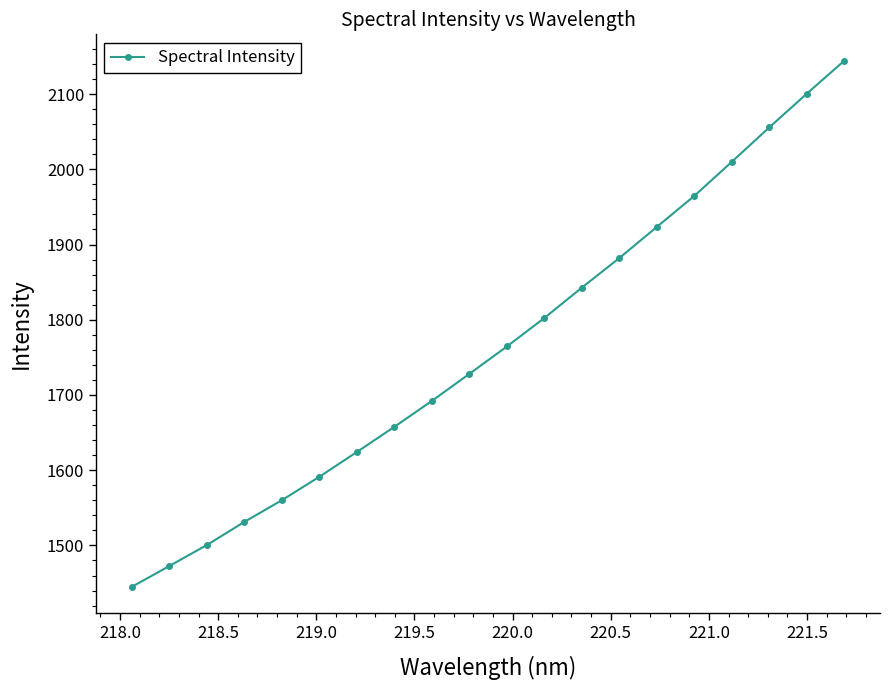

How many lines are shown in the chart?

1